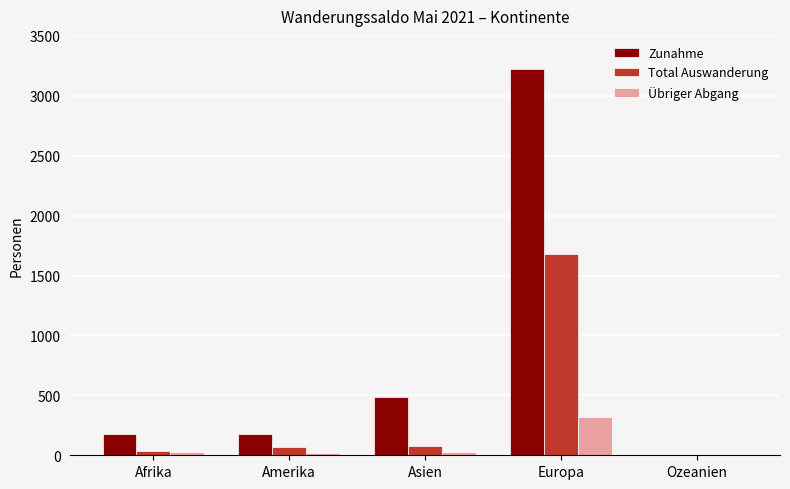

What is the difference between the Übriger Abgang values at Ozeanien and Amerika?

19